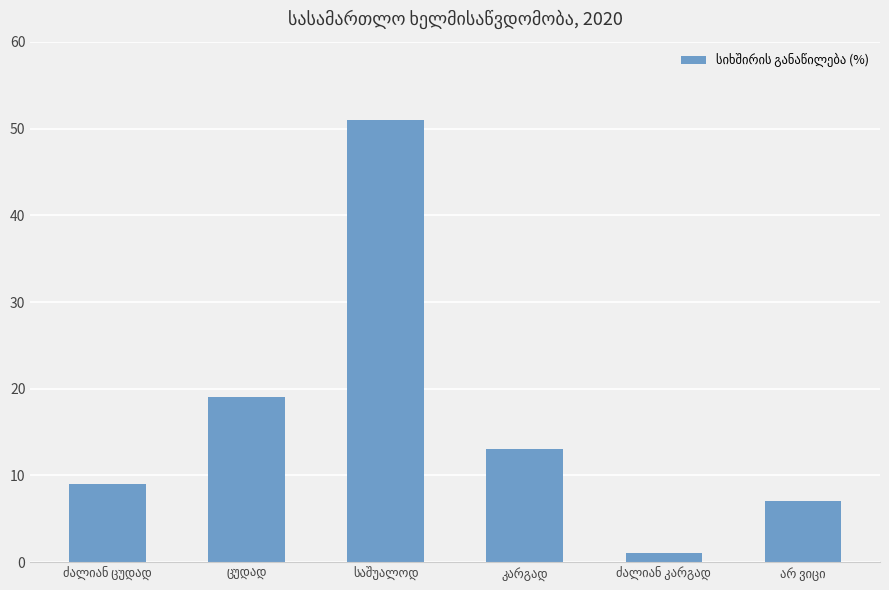

What is the average value?

17